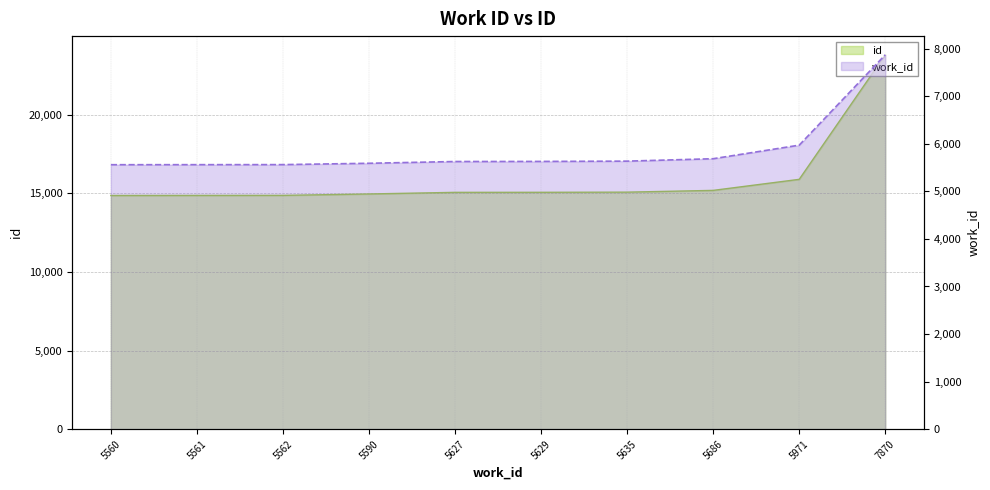

What value does the work_id series have at 7870, to the nearest 100?

7900